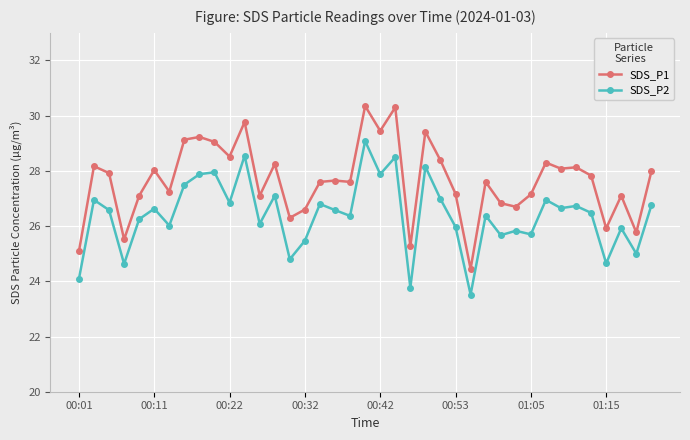

What is the maximum value for SDS_P2?

29.1